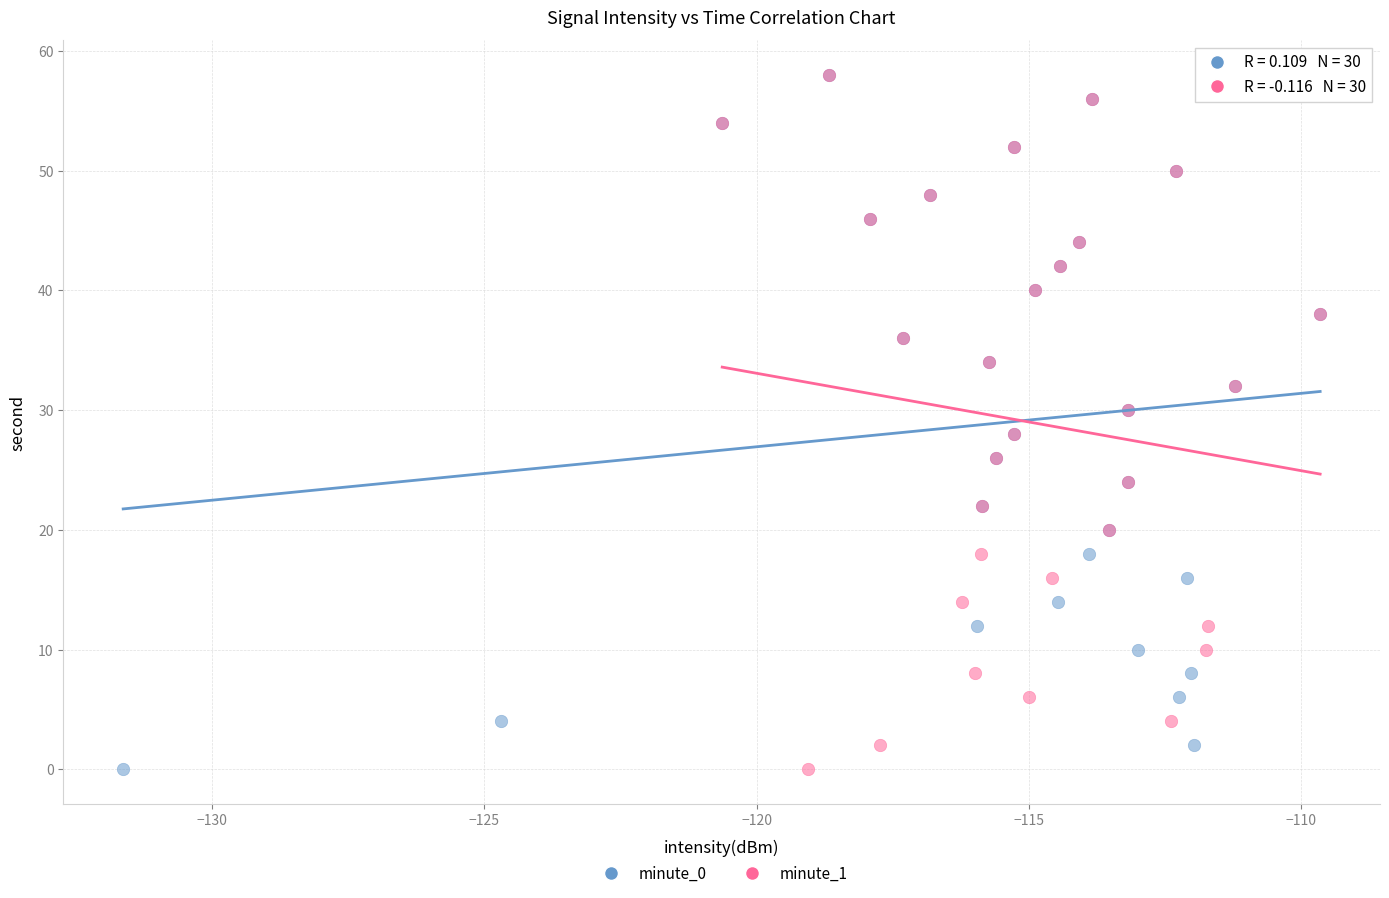

What are all the series names shown in the legend?

minute_0, minute_1